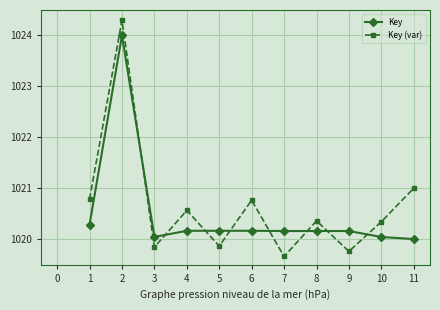

How many lines are shown in the chart?

2